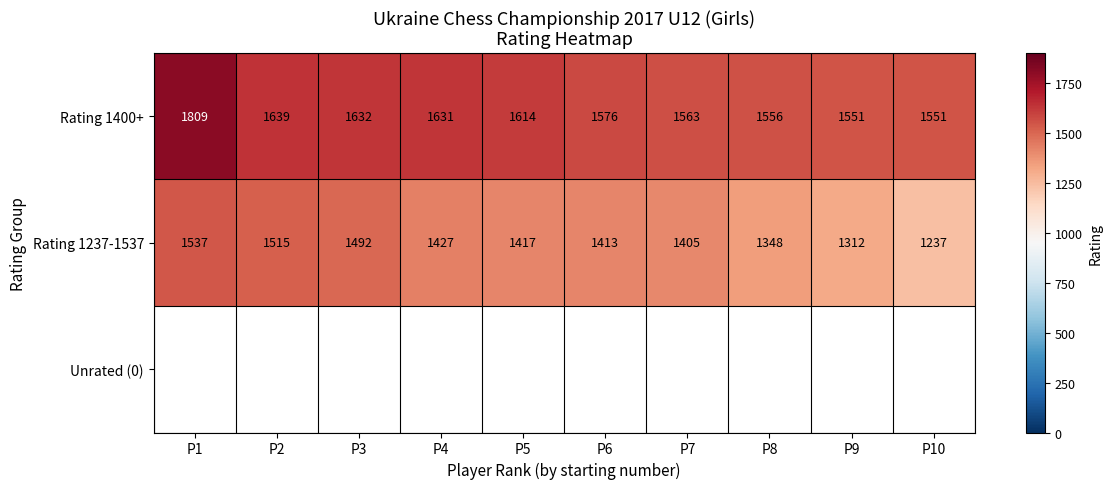

Where is Rating 1237-1537 nearest to the value 1387?

P7